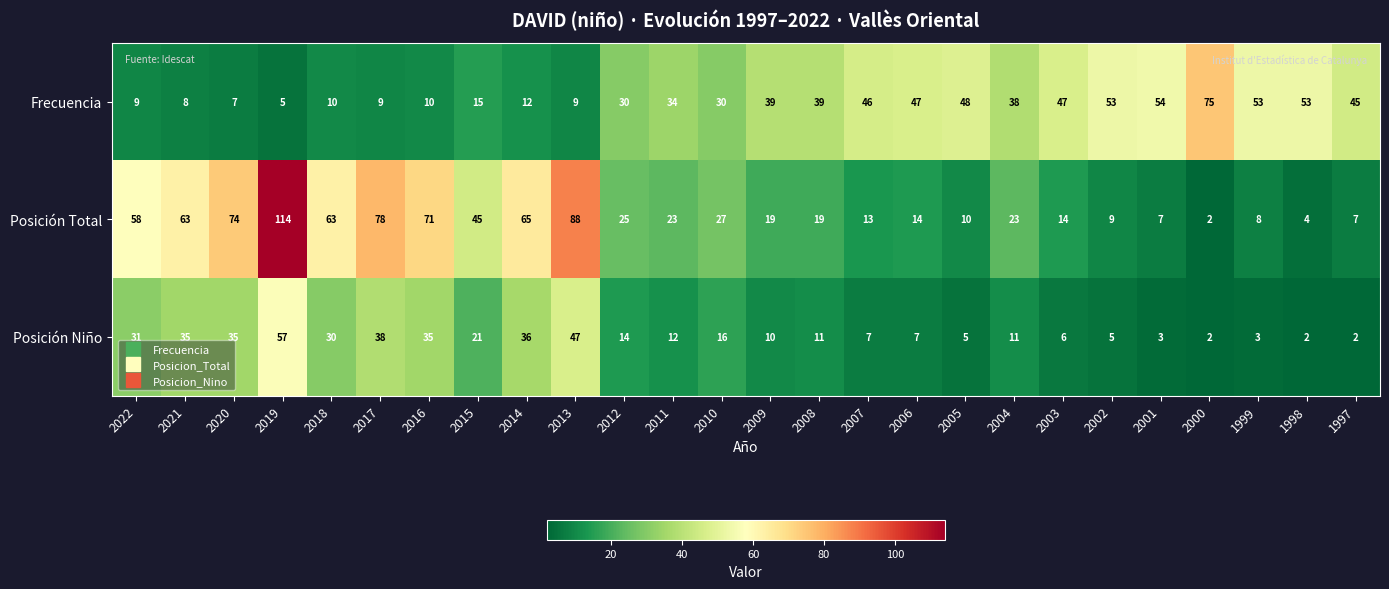

What is the difference between the Posición Niño values at 2013 and 2008?

36